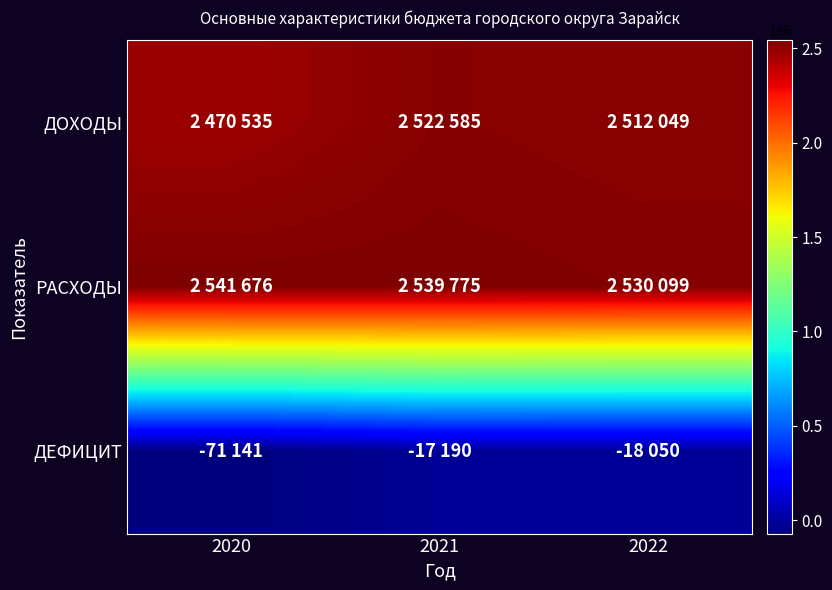

Which series has the largest range (max minus min)?

ДЕФИЦИТ